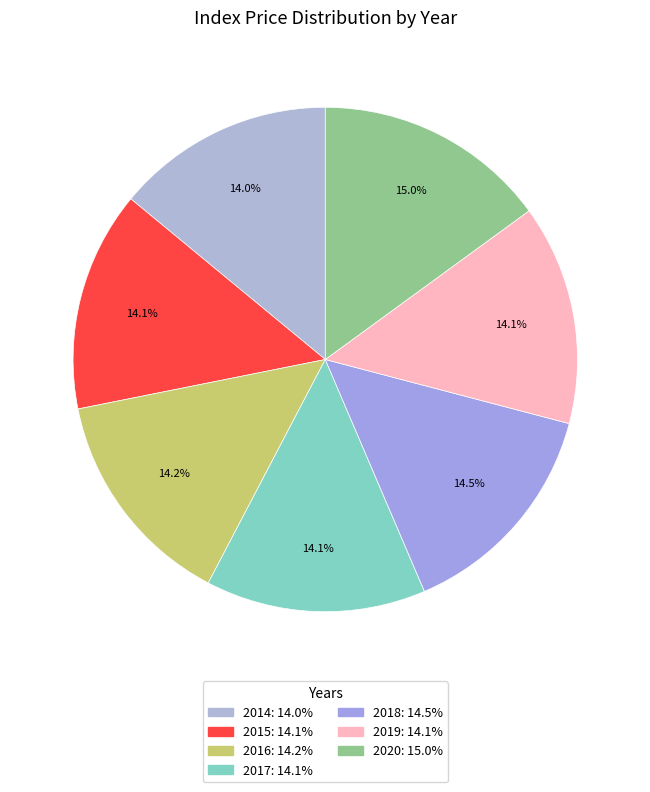

Count the number of slices in the pie.

7